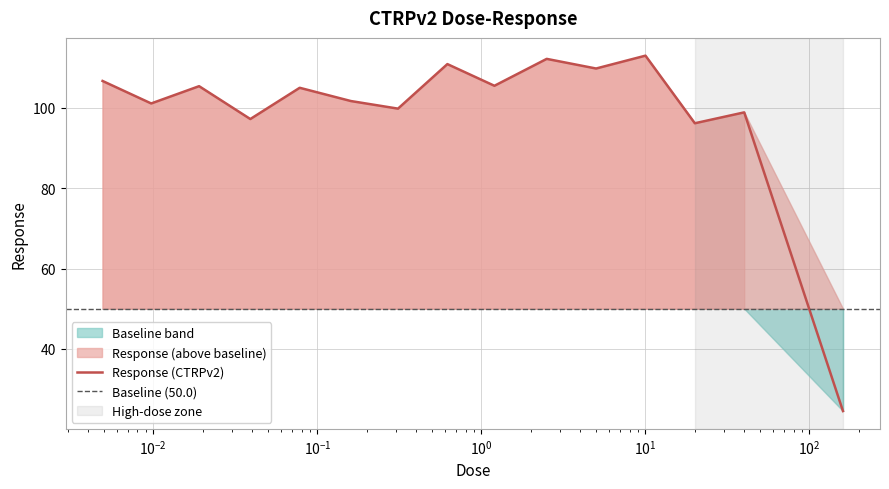

What is the minimum value shown in the chart?

24.5